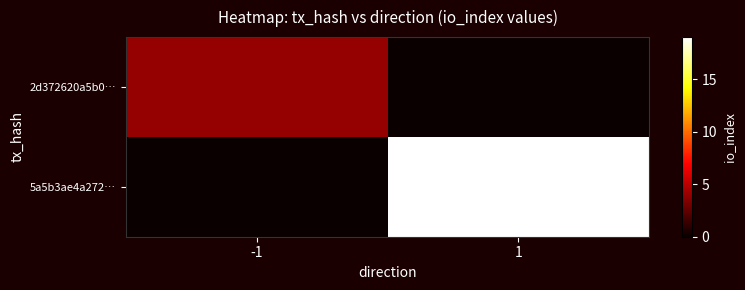

Which series has the widest spread of values?

5a5b3ae4a272…